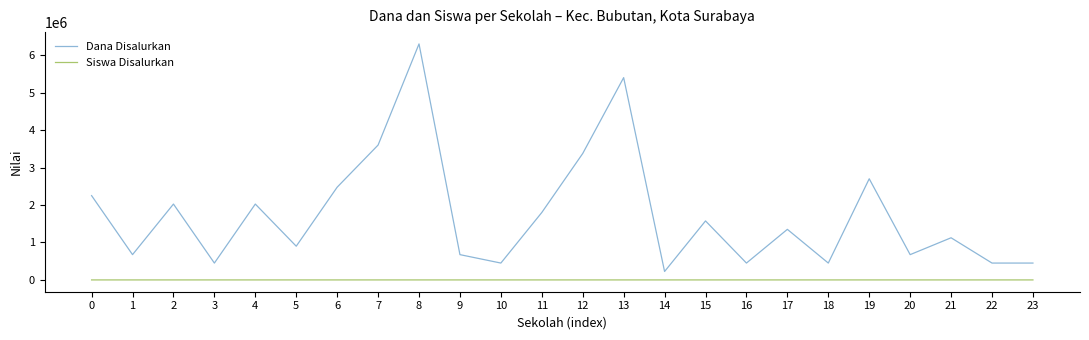

What is the difference between the maximum and minimum values in the Dana Disalurkan series?

6075000